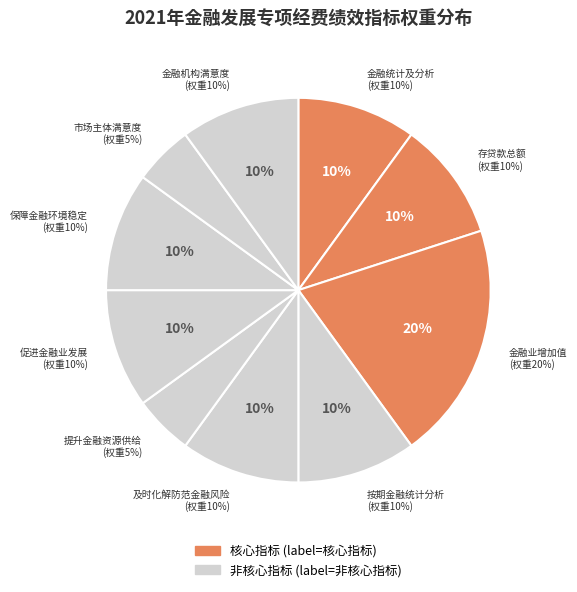

To the nearest percent, what percentage of the pie is 金融机构满意度?

10%